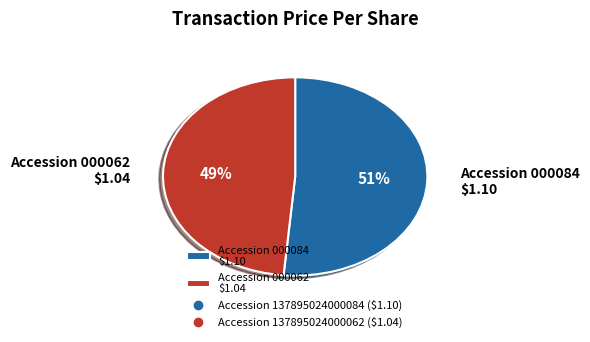

To the nearest percent, what portion does Accession 000062 $1.04 represent?

49%